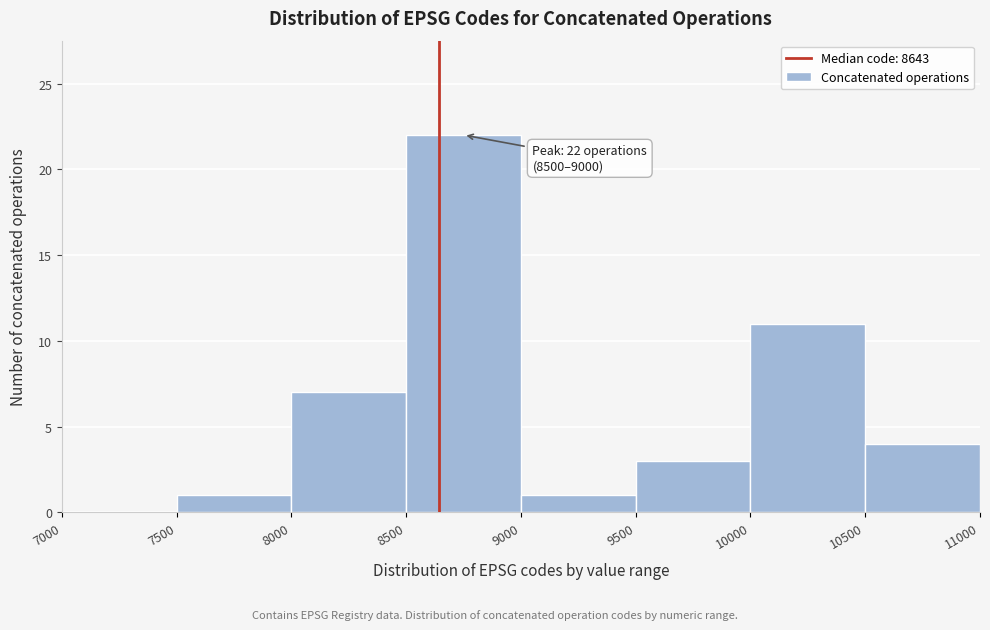

Which range on the x-axis has the tallest bar?

8500 to 9000